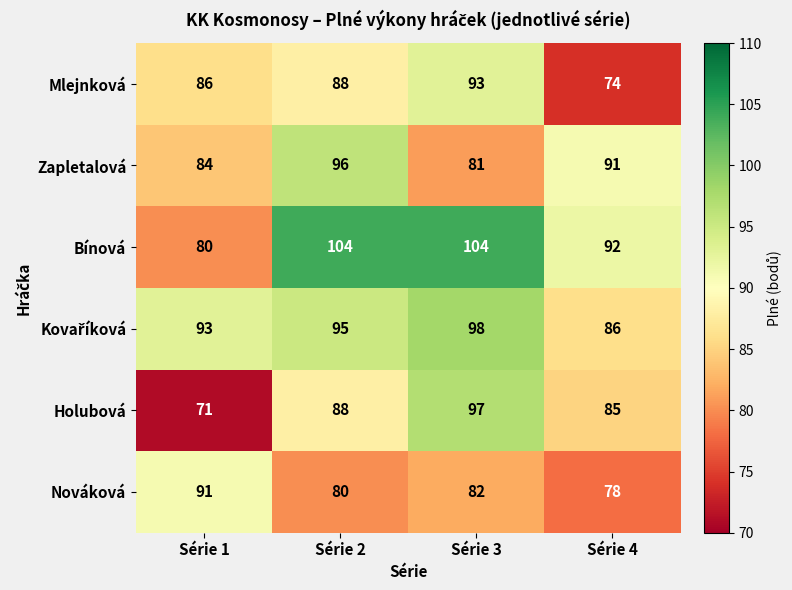

At which category is the sum across all series the highest?

Série 3